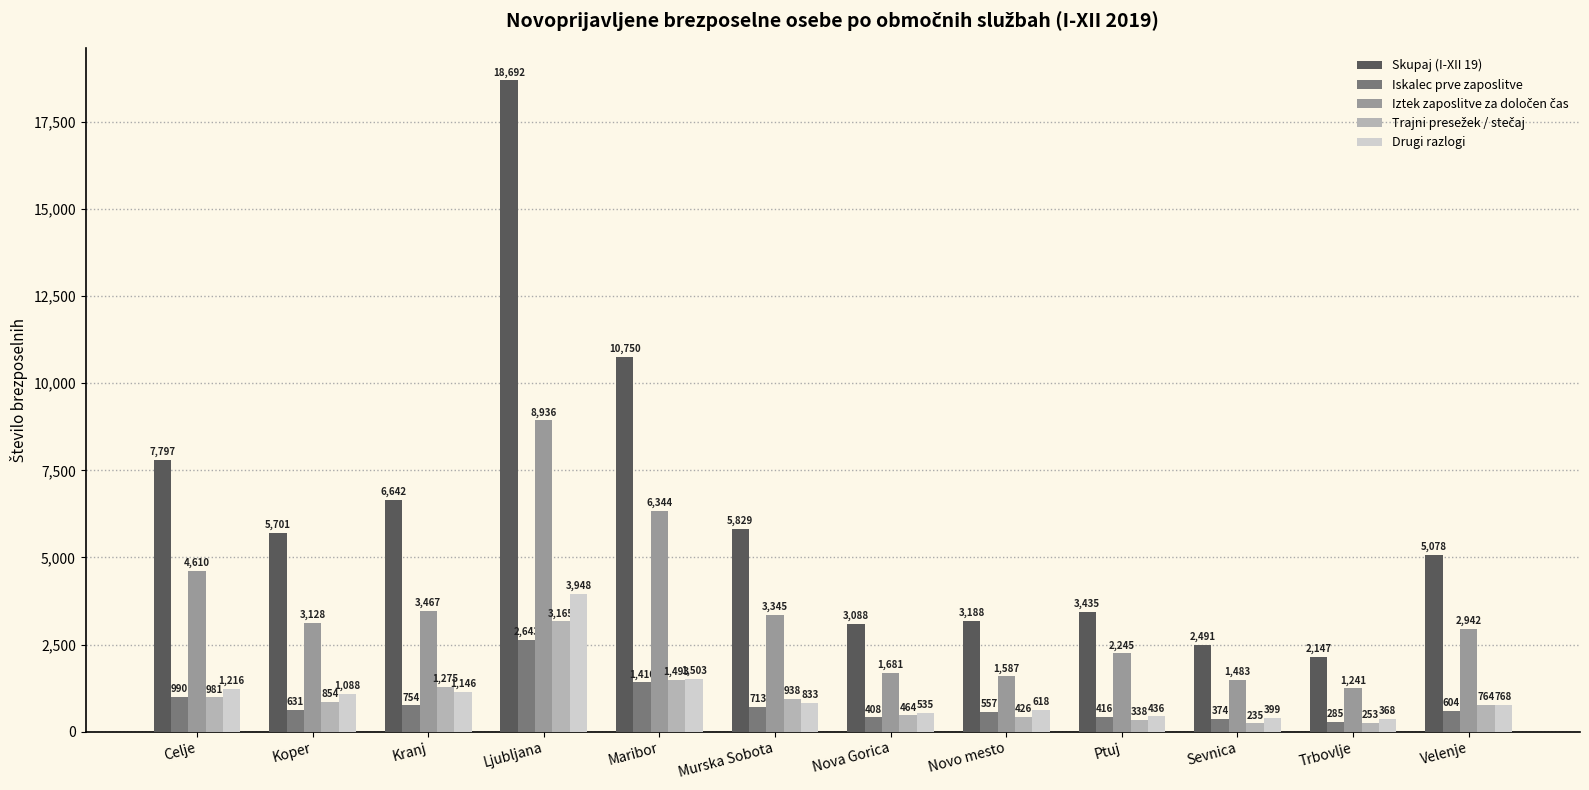

At which label does Skupaj (I-XII 19) reach its minimum?

Trbovlje